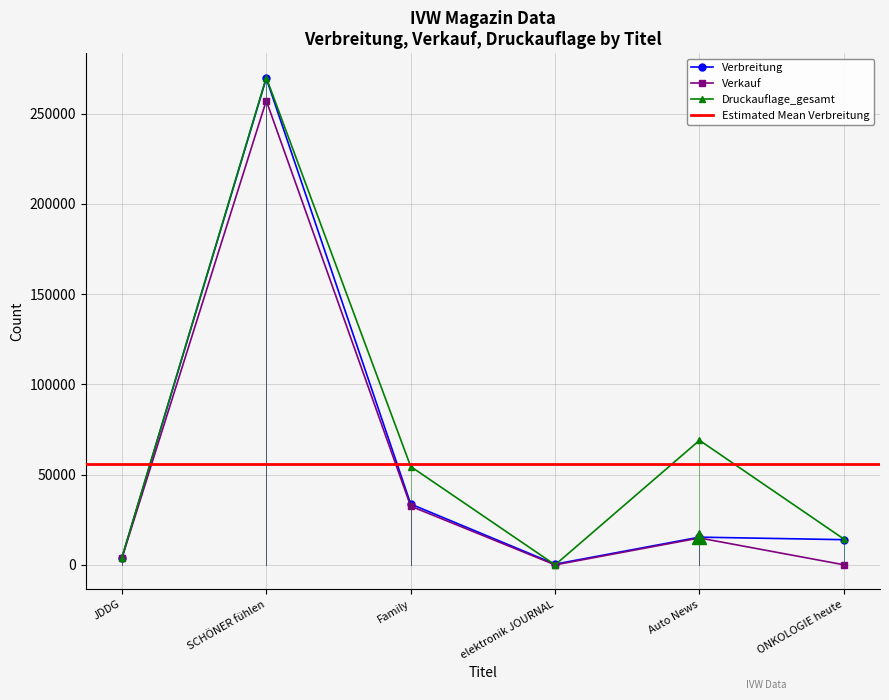

How many interior local valleys does the Verkauf series have?

1